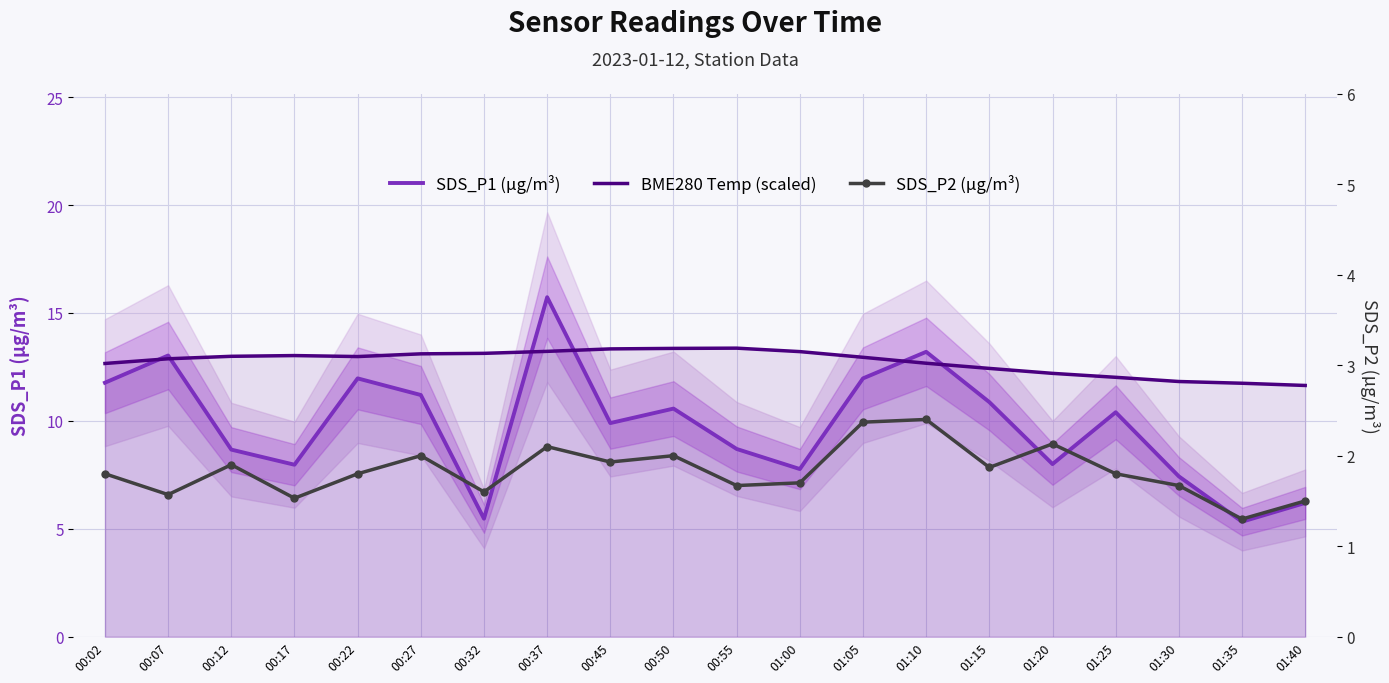

Read the BME280 Temp (scaled) value at 00:32.

13.1